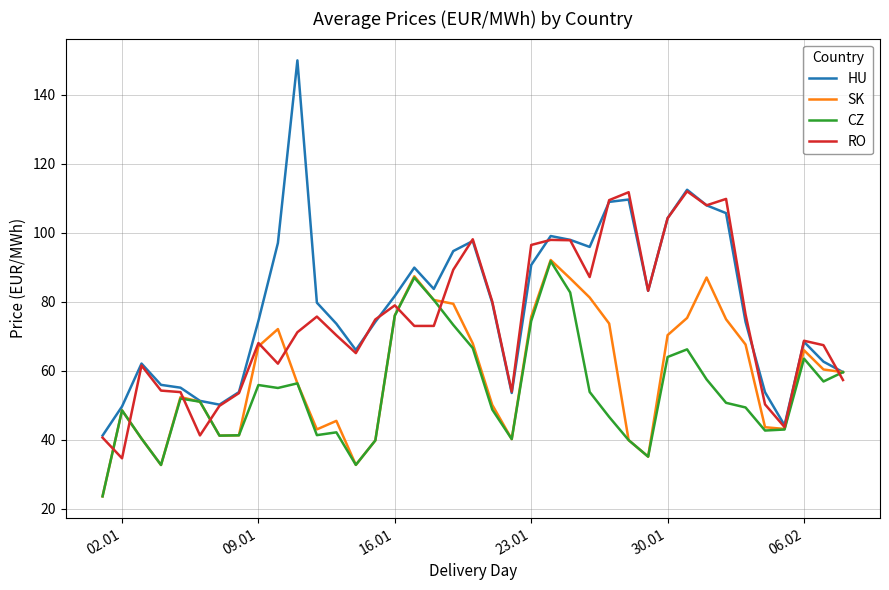

Which series has the largest range (max minus min)?

HU